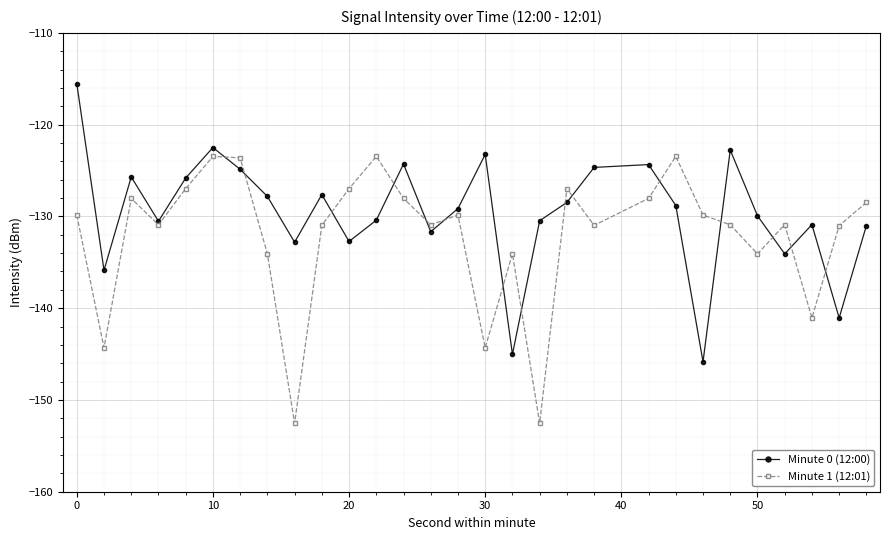

How many interior local valleys does the Minute 0 (12:00) series have?

9